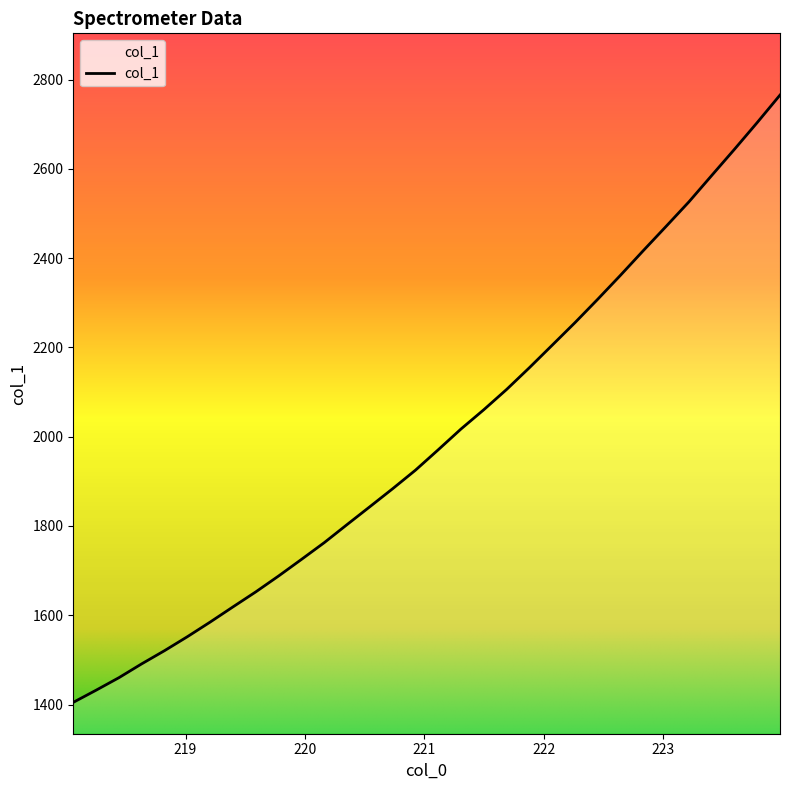

What is the difference between the maximum and minimum values?

1360.2